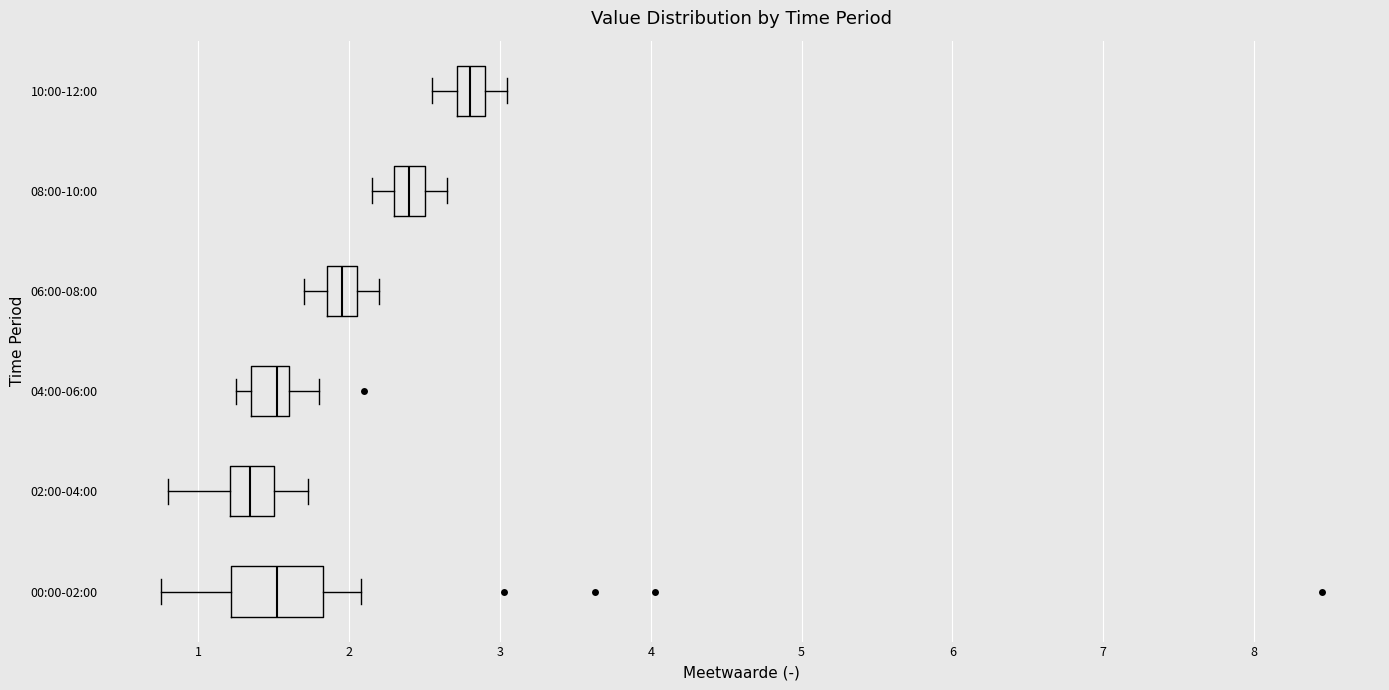

Comparing the boxes themselves (not the whiskers), which one is the widest?

00:00-02:00